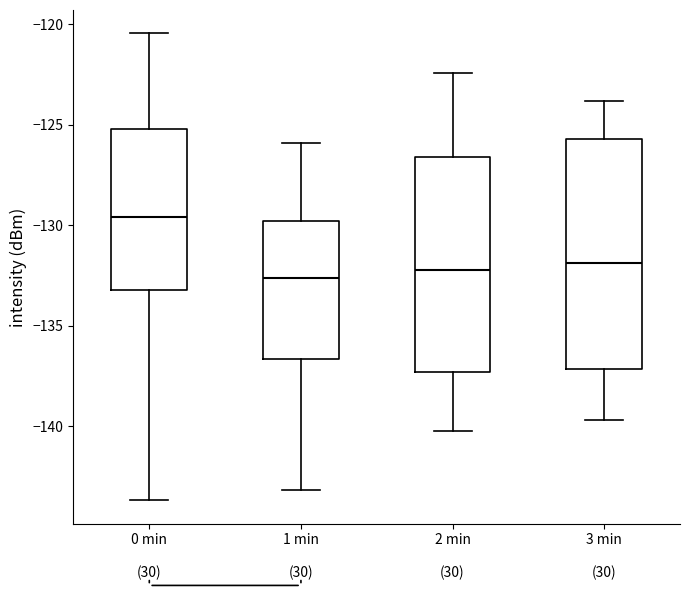

Reading left to right, read every box against the y-axis: the position of its median line, the range the box covers, and the ends of its whiskers. The values are not printed on the chart, so give them approximately, as read against the axis.

0 min: median -129.5, box -133.0 to -125.0, whiskers -143.5 to -120.5
1 min: median -132.5, box -136.5 to -130.0, whiskers -143.0 to -126.0
2 min: median -132.0, box -137.5 to -126.5, whiskers -140.0 to -122.5
3 min: median -132.0, box -137.0 to -125.5, whiskers -139.5 to -124.0